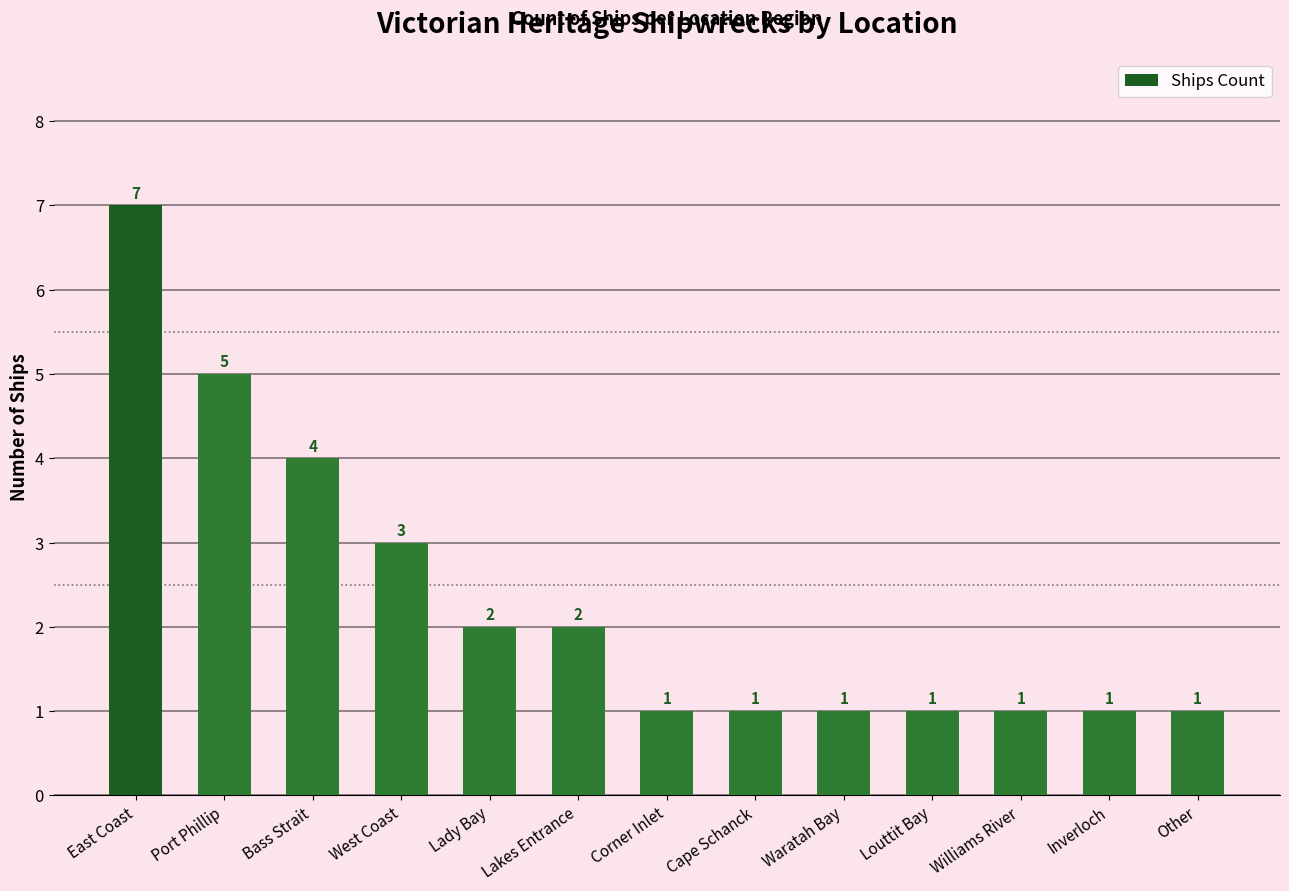

What is the change in value from East Coast to Williams River?

-6